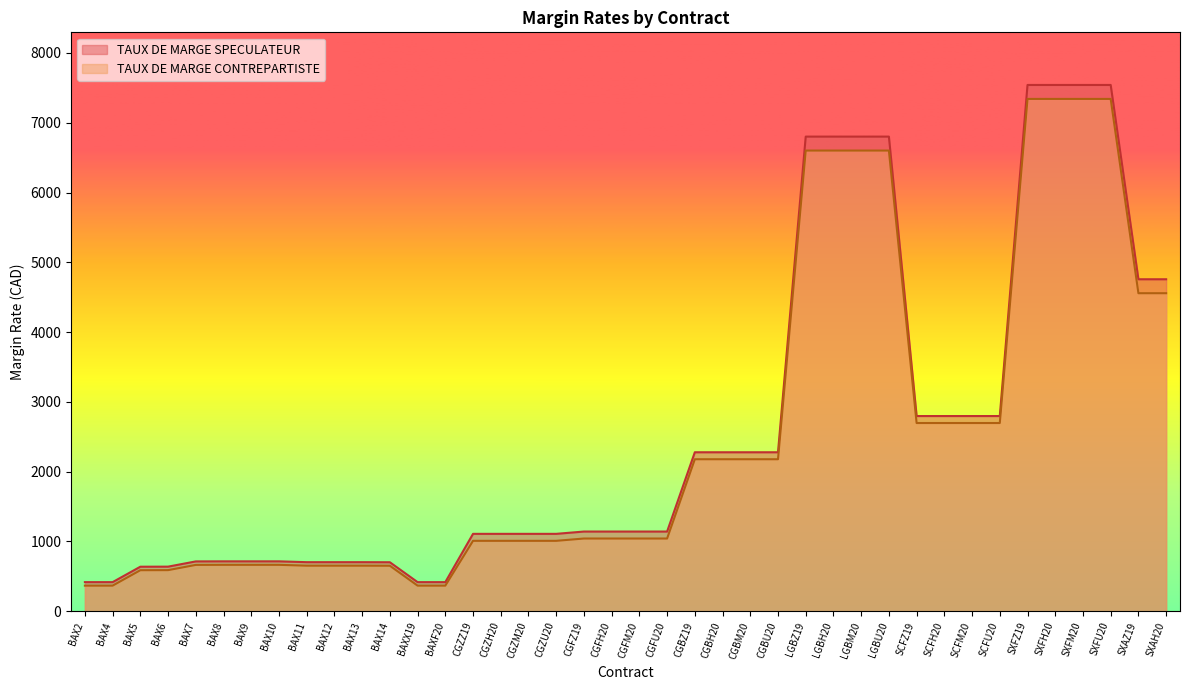

Reading right to left, what are all the values shown in this chart?

TAUX DE MARGE SPECULATEUR: SXAH20=4757	SXAZ19=4757	SXFU20=7541	SXFM20=7541	SXFH20=7541	SXFZ19=7541	SCFU20=2797	SCFM20=2797	SCFH20=2797	SCFZ19=2797	LGBU20=6801	LGBM20=6801	LGBH20=6801	LGBZ19=6801	CGBU20=2278	CGBM20=2278	CGBH20=2278	CGBZ19=2278	CGFU20=1142	CGFM20=1142	CGFH20=1142	CGFZ19=1142	CGZU20=1109	CGZM20=1109	CGZH20=1109	CGZZ19=1109	BAXF20=417	BAXX19=417	BAX14=702	BAX13=703	BAX12=703	BAX11=703	BAX10=715	BAX9=715	BAX8=715	BAX7=714	BAX6=639	BAX5=638	BAX4=417	BAX2=417
TAUX DE MARGE CONTREPARTISTE: SXAH20=4557	SXAZ19=4557	SXFU20=7341	SXFM20=7341	SXFH20=7341	SXFZ19=7341	SCFU20=2697	SCFM20=2697	SCFH20=2697	SCFZ19=2697	LGBU20=6601	LGBM20=6601	LGBH20=6601	LGBZ19=6601	CGBU20=2178	CGBM20=2178	CGBH20=2178	CGBZ19=2178	CGFU20=1042	CGFM20=1042	CGFH20=1042	CGFZ19=1042	CGZU20=1009	CGZM20=1009	CGZH20=1009	CGZZ19=1009	BAXF20=367	BAXX19=367	BAX14=652	BAX13=653	BAX12=653	BAX11=653	BAX10=665	BAX9=665	BAX8=665	BAX7=664	BAX6=589	BAX5=588	BAX4=367	BAX2=367